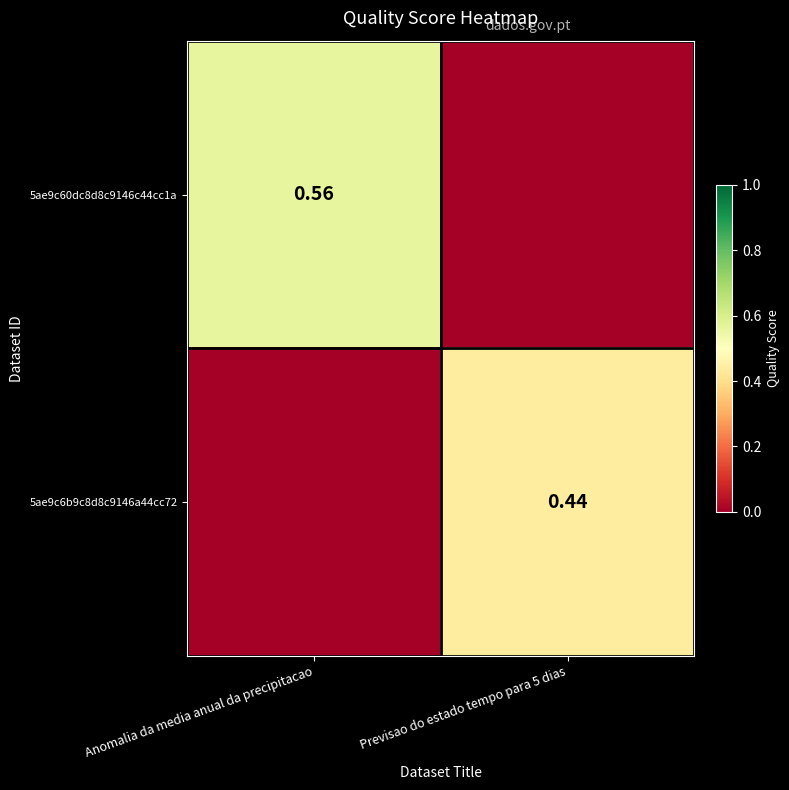

What is the sum of all 5ae9c6b9c8d8c9146a44cc72 values?

0.4